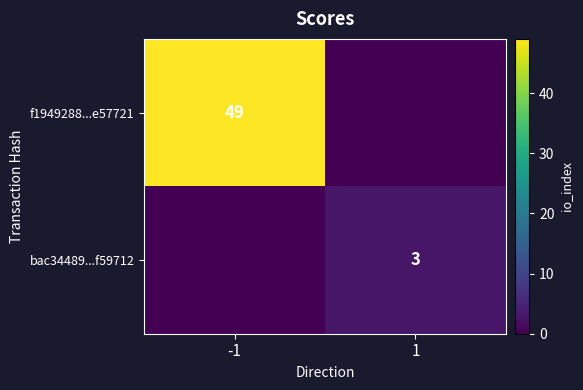

What is the total value across all series at -1?

49